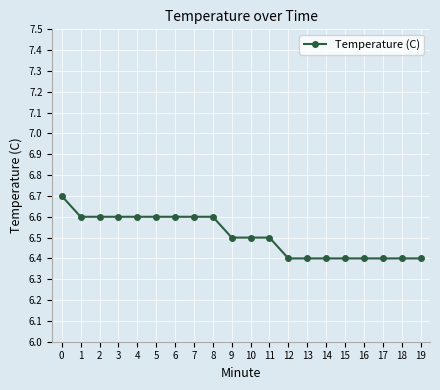

Is it true that the value at 11 is 3.3?

False